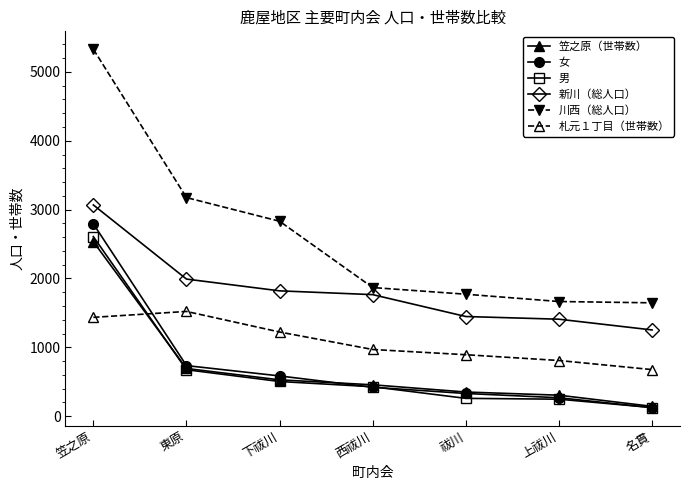

What is the minimum value for 川西（総人口）?

1646